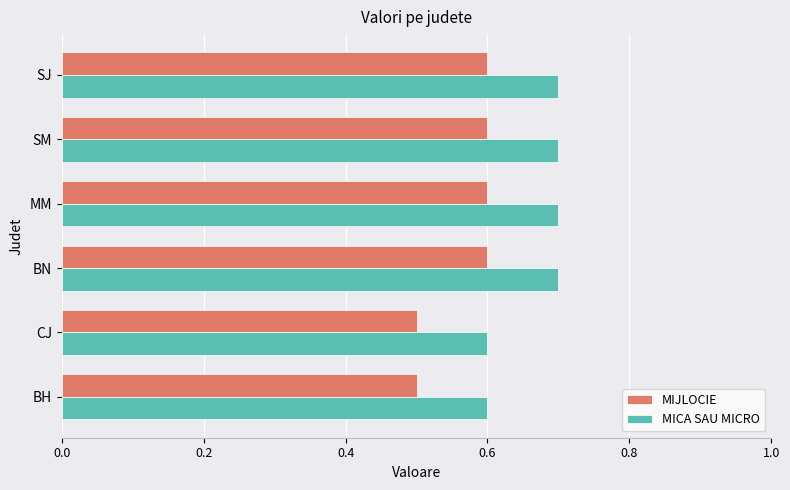

What is the greatest value displayed?

0.7